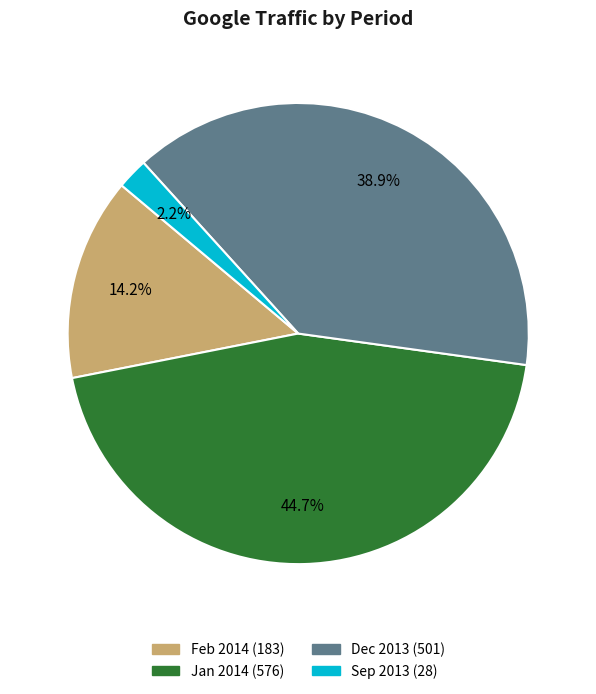

How many segments does this pie chart have?

4